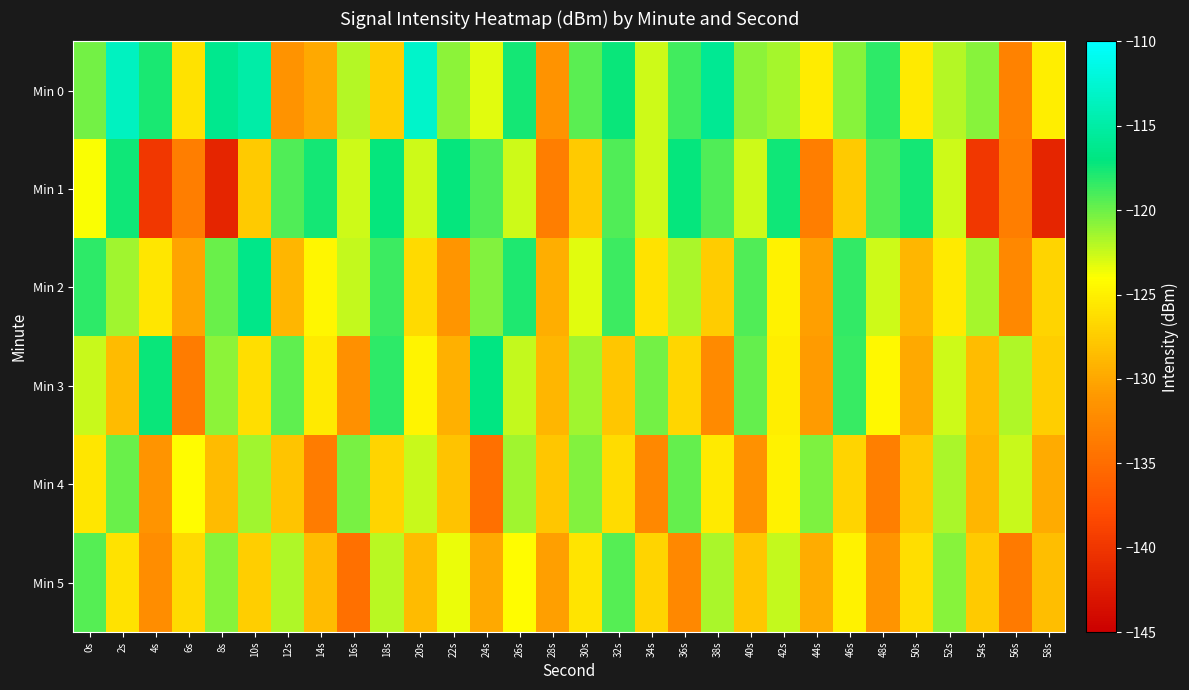

Reading right to left, extract all data points from this chart.

Min 0: 58s=-125.1	56s=-133.0	54s=-120.8	52s=-122.0	50s=-125.4	48s=-118.3	46s=-120.8	44s=-125.2	42s=-121.5	40s=-120.8	38s=-116.0	36s=-118.8	34s=-122.6	32s=-117.4	30s=-119.5	28s=-131.5	26s=-117.5	24s=-123.2	22s=-120.9	20s=-113.0	18s=-127.3	16s=-121.9	14s=-129.9	12s=-131.5	10s=-114.9	8s=-116.2	6s=-125.9	4s=-117.7	2s=-113.4	0s=-120.1
Min 1: 58s=-141.5	56s=-133.4	54s=-139.9	52s=-122.6	50s=-117.6	48s=-119.2	46s=-127.6	44s=-133.4	42s=-117.5	40s=-122.6	38s=-119.2	36s=-117.1	34s=-122.6	32s=-119.2	30s=-127.6	28s=-133.4	26s=-122.6	24s=-119.2	22s=-117.1	20s=-122.6	18s=-117.1	16s=-122.6	14s=-117.6	12s=-119.2	10s=-127.6	8s=-141.5	6s=-133.4	4s=-139.9	2s=-117.5	0s=-123.9
Min 2: 58s=-126.8	56s=-132.5	54s=-121.6	52s=-125.3	50s=-128.9	48s=-122.7	46s=-118.4	44s=-130.6	42s=-124.9	40s=-119.2	38s=-127.4	36s=-121.7	34s=-125.9	32s=-118.6	30s=-123.2	28s=-129.5	26s=-117.9	24s=-120.6	22s=-131.3	20s=-126.4	18s=-118.8	16s=-122.3	14s=-124.6	12s=-128.9	10s=-116.5	8s=-119.9	6s=-130.1	4s=-125.7	2s=-121.5	0s=-118.3
Min 3: 58s=-127.3	56s=-121.8	54s=-128.5	52s=-122.6	50s=-129.9	48s=-124.4	46s=-118.5	44s=-130.8	42s=-125.2	40s=-119.7	38s=-132.4	36s=-126.7	34s=-120.2	32s=-127.8	30s=-121.5	28s=-129.0	26s=-122.3	24s=-116.9	22s=-129.4	20s=-124.6	18s=-118.2	16s=-131.9	14s=-125.4	12s=-119.6	10s=-126.1	8s=-120.9	6s=-133.6	4s=-117.3	2s=-128.7	0s=-122.5
Min 4: 58s=-129.7	56s=-122.5	54s=-128.9	52s=-121.7	50s=-127.5	48s=-133.3	46s=-126.9	44s=-120.4	42s=-124.9	40s=-131.7	38s=-125.4	36s=-119.8	34s=-132.5	32s=-126.3	30s=-120.6	28s=-127.8	26s=-121.4	24s=-134.7	22s=-128.2	20s=-122.5	18s=-126.9	16s=-120.3	14s=-133.6	12s=-127.9	10s=-121.5	8s=-128.7	6s=-124.2	4s=-131.4	2s=-119.9	0s=-125.6
Min 5: 58s=-128.4	56s=-133.7	54s=-127.5	52s=-120.7	50s=-126.1	48s=-131.5	46s=-124.8	44s=-129.7	42s=-122.4	40s=-127.8	38s=-121.6	36s=-132.5	34s=-126.9	32s=-119.3	30s=-125.8	28s=-130.5	26s=-124.2	24s=-129.9	22s=-123.4	20s=-128.6	18s=-122.2	16s=-134.7	14s=-128.5	12s=-121.8	10s=-127.3	8s=-120.7	6s=-126.4	4s=-132.1	2s=-125.9	0s=-119.4